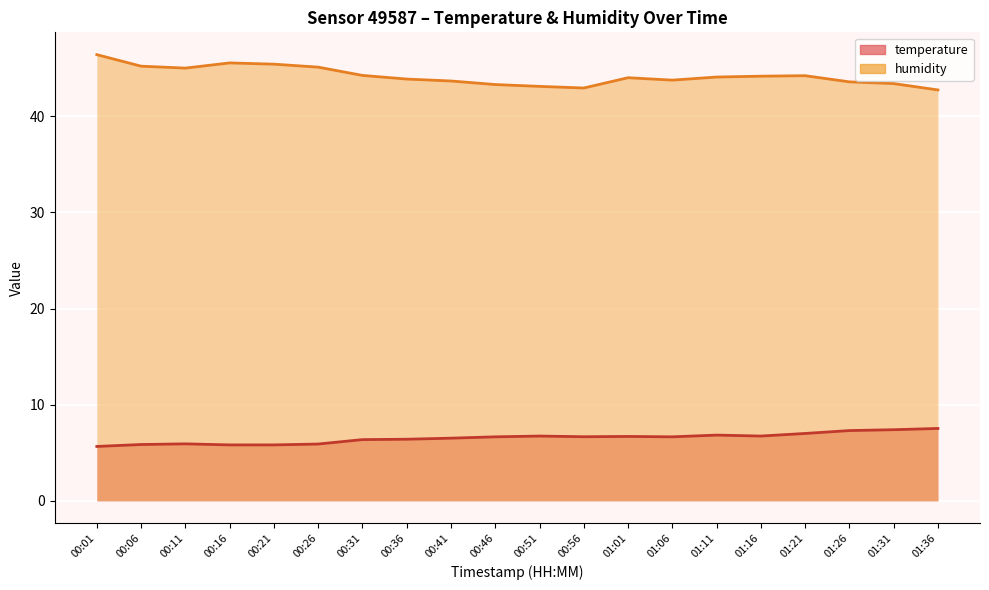

How many interior local peaks does the temperature series have?

4